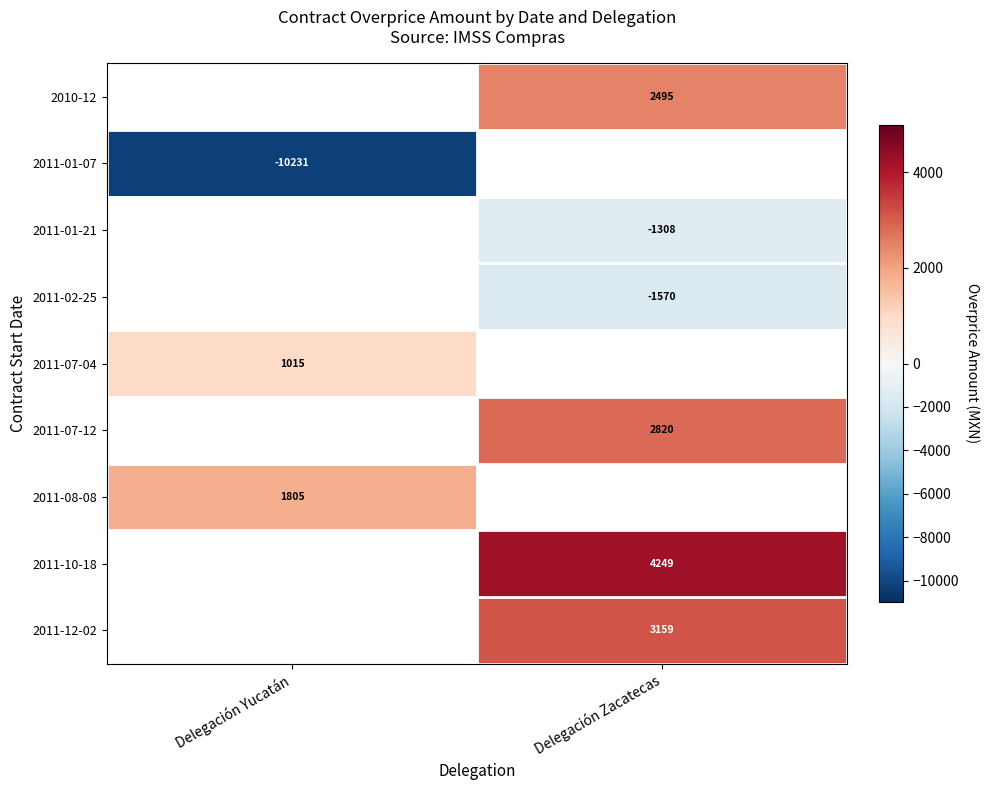

How many categories are shown in the chart?

2